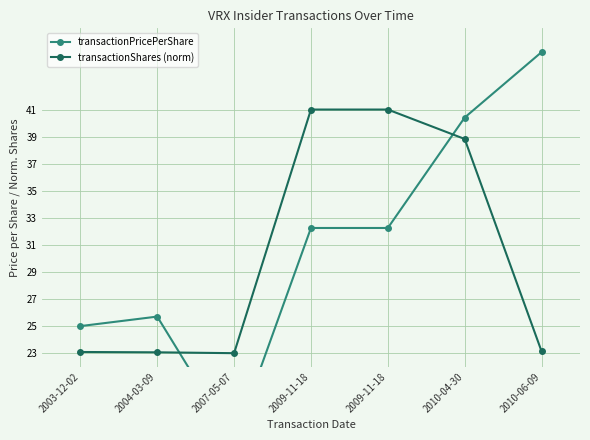

Which category has the highest value in the transactionShares (norm) series?

2009-11-18